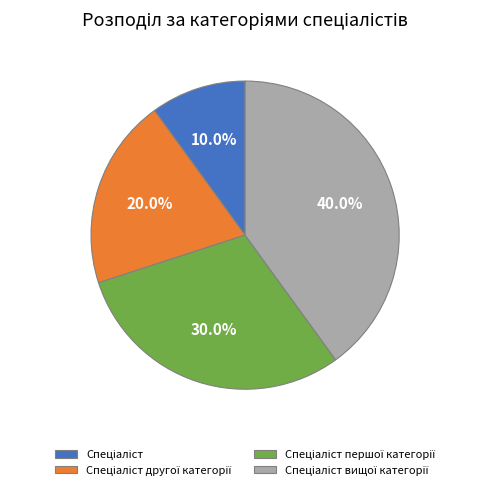

Is there a majority slice in this chart?

No